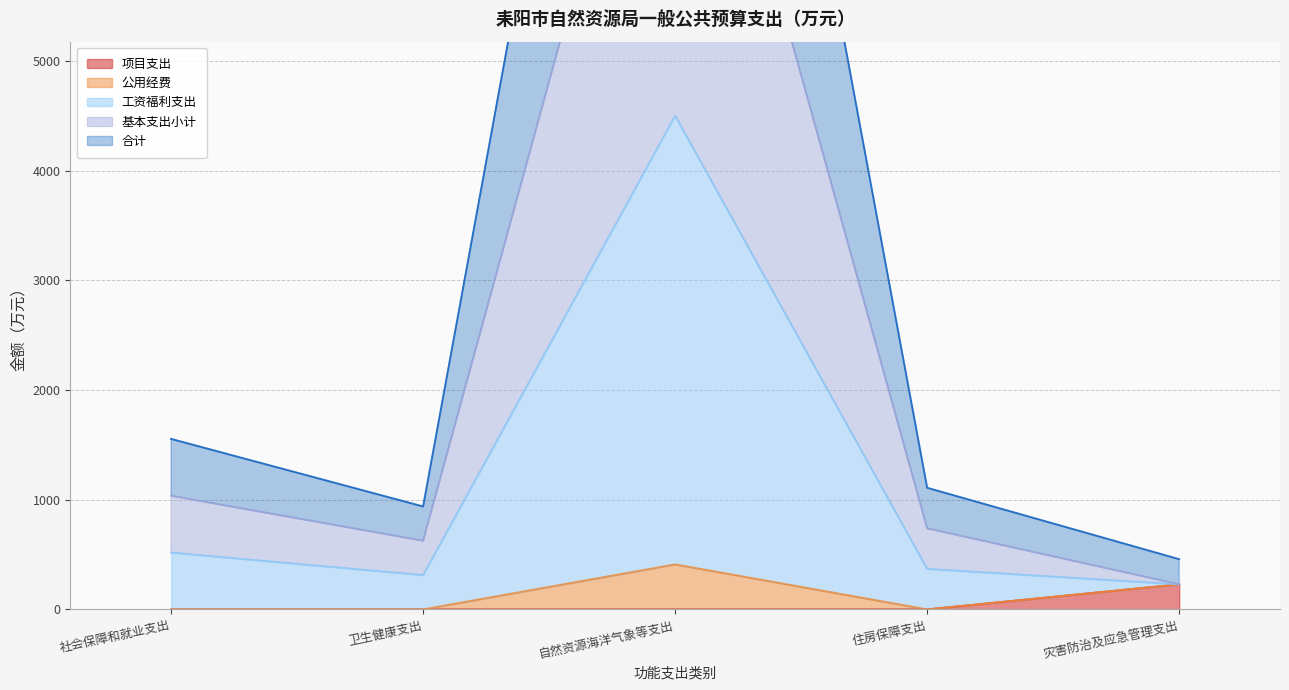

What is the maximum value for 项目支出?

229